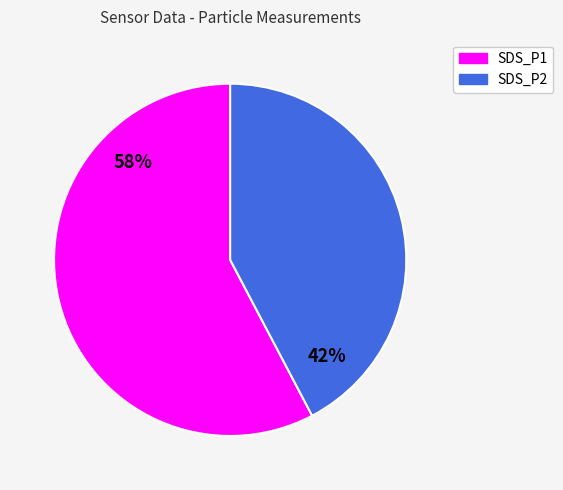

The SDS_P1 slice represents 58% of the pie. True or false?

True